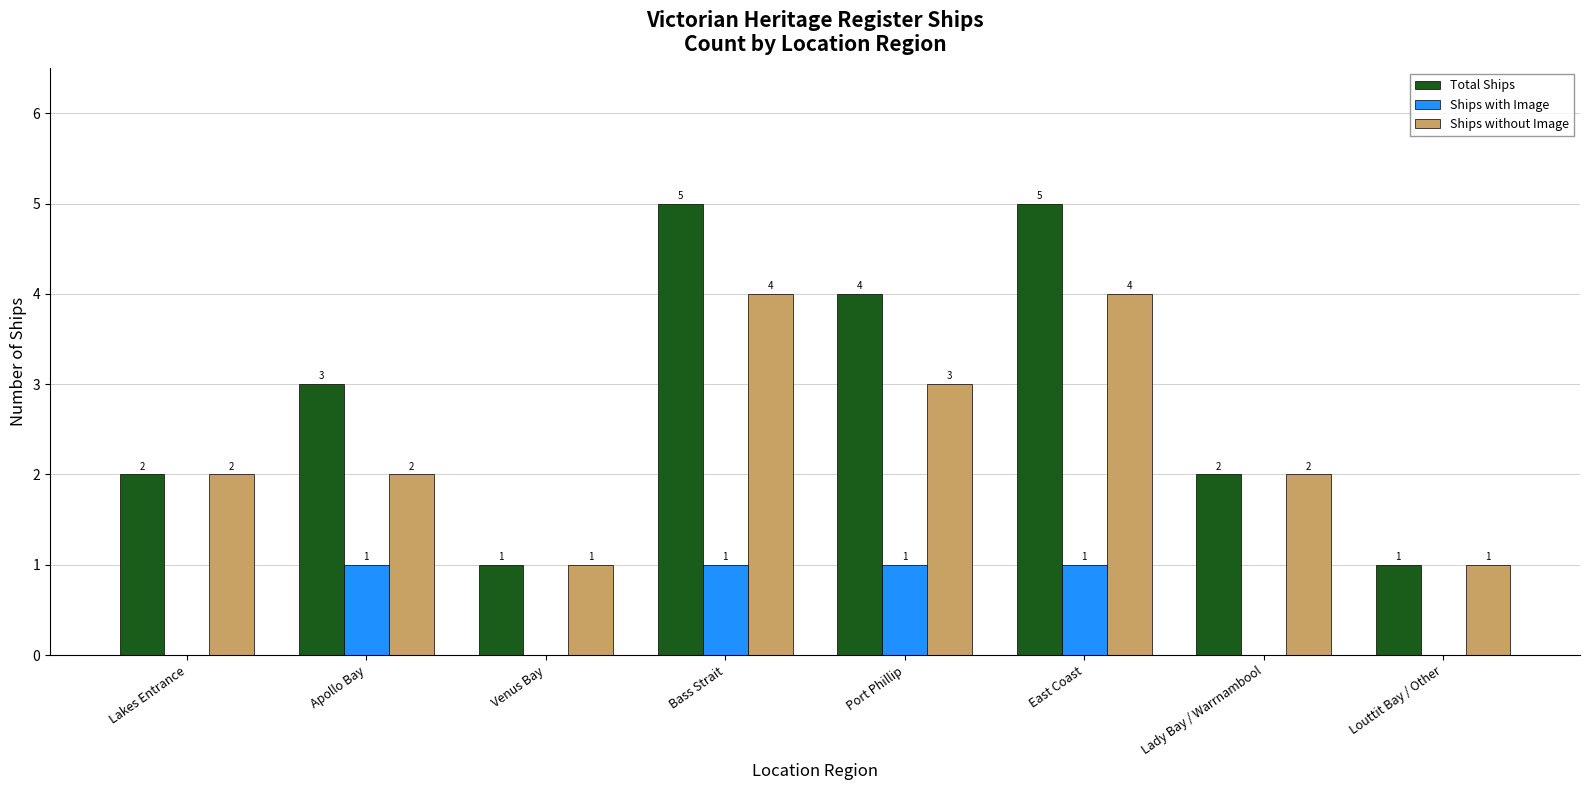

Where is Total Ships nearest to the value 3?

Apollo Bay